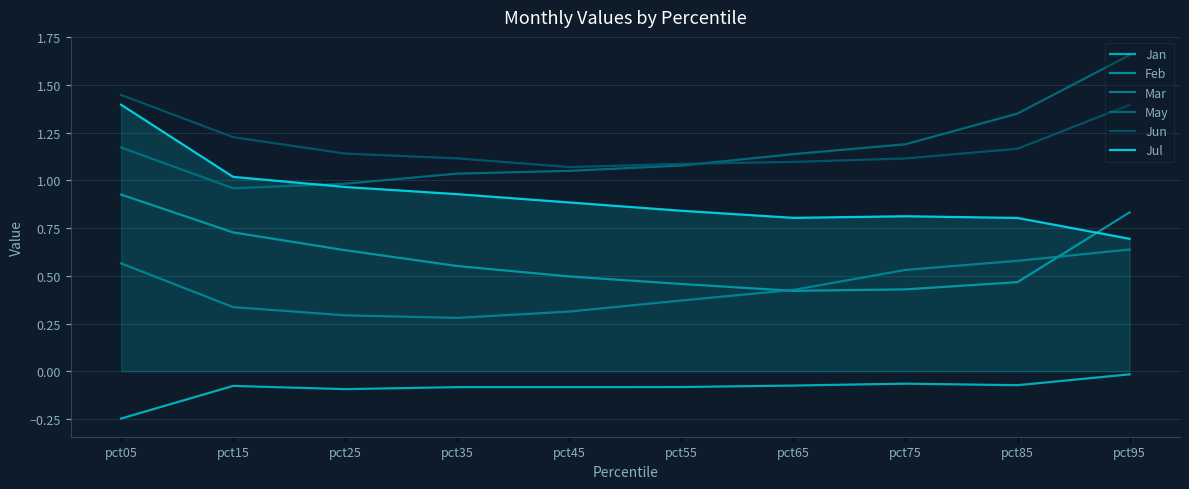

How many distinct data groups are displayed?

6